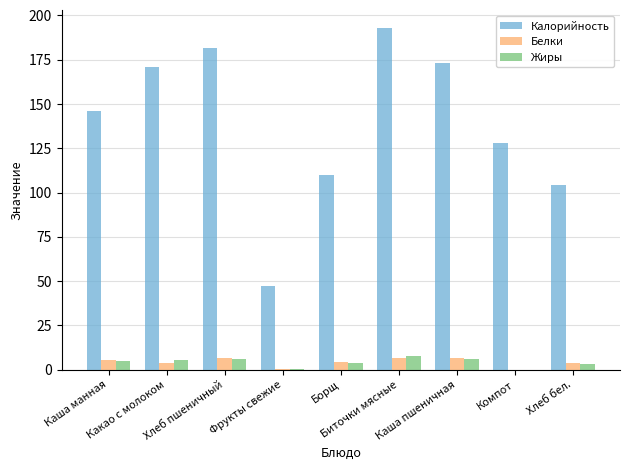

At which label does Жиры first exceed 4?

Каша манная